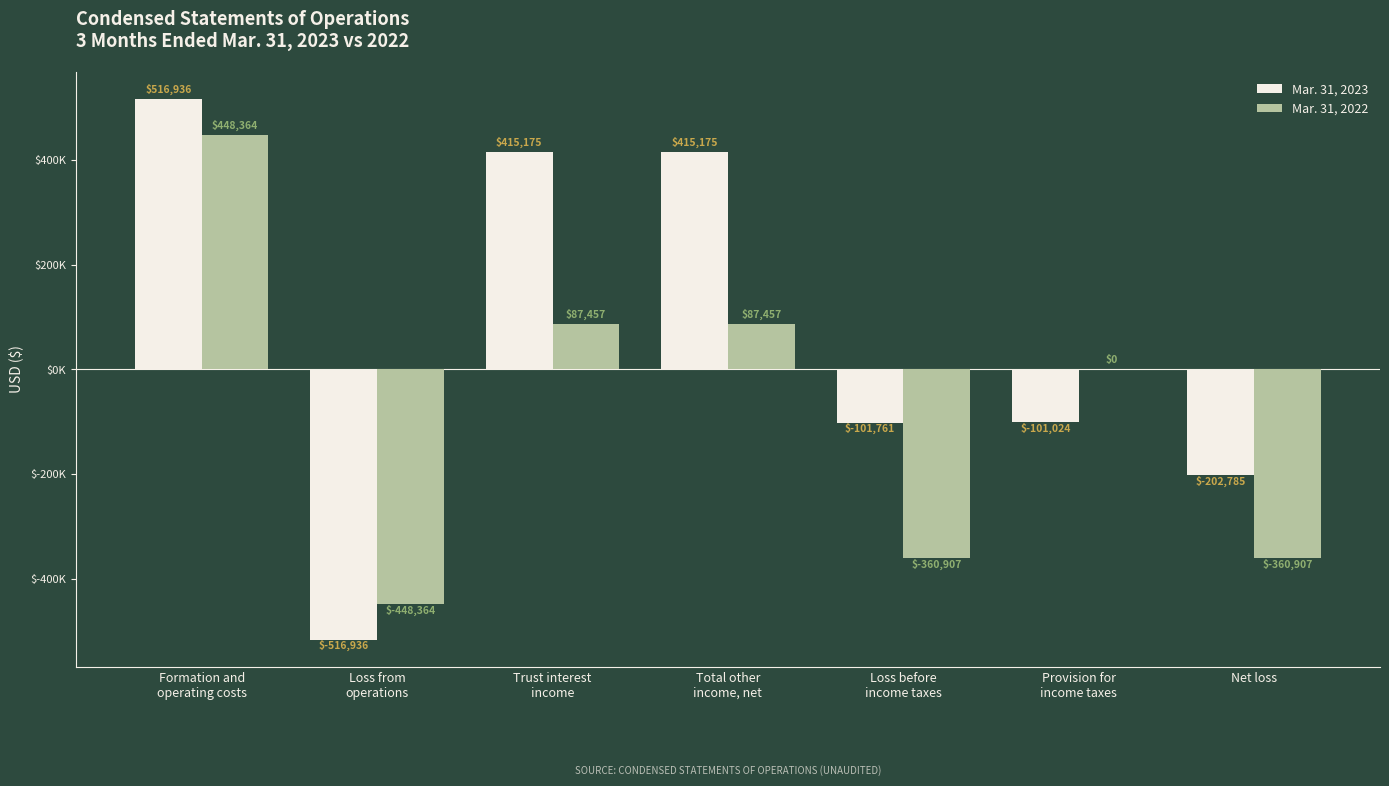

Reading right to left, what are all the values shown in this chart?

Mar. 31, 2023: -202785	-101024	-101761	415175	415175	-516936	516936
Mar. 31, 2022: -360907	0	-360907	87457	87457	-448364	448364